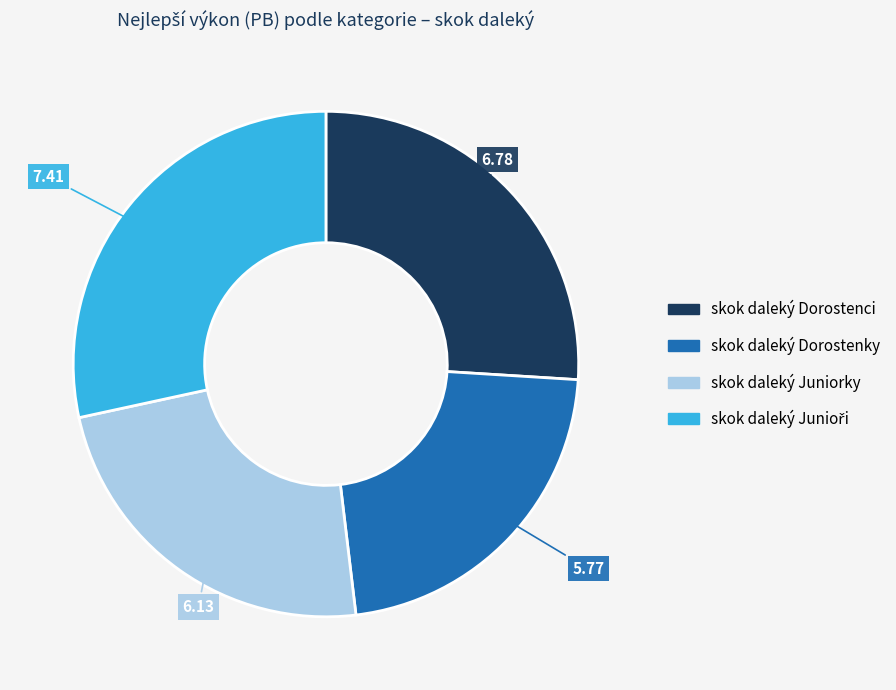

Combined, do skok daleký Juniorky and skok daleký Dorostenky account for over 50%?

No